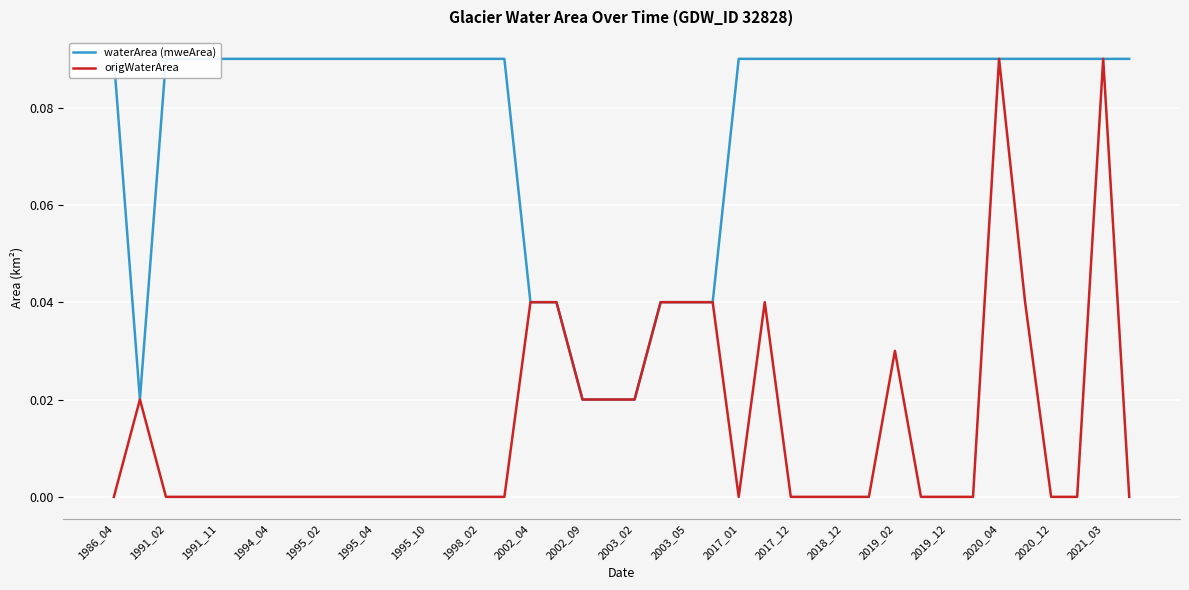

Reading left to right, extract all data points from this chart.

waterArea (mweArea): 0.1	0.0	0.1	0.1	0.1	0.1	0.1	0.1	0.1	0.1	0.1	0.1	0.1	0.1	0.1	0.1	0.0	0.0	0.0	0.0	0.0	0.0	0.0	0.0	0.1	0.1	0.1	0.1	0.1	0.1	0.1	0.1	0.1	0.1	0.1	0.1	0.1	0.1	0.1	0.1
origWaterArea: 0.0	0.0	0.0	0.0	0.0	0.0	0.0	0.0	0.0	0.0	0.0	0.0	0.0	0.0	0.0	0.0	0.0	0.0	0.0	0.0	0.0	0.0	0.0	0.0	0.0	0.0	0.0	0.0	0.0	0.0	0.0	0.0	0.0	0.0	0.1	0.0	0.0	0.0	0.1	0.0